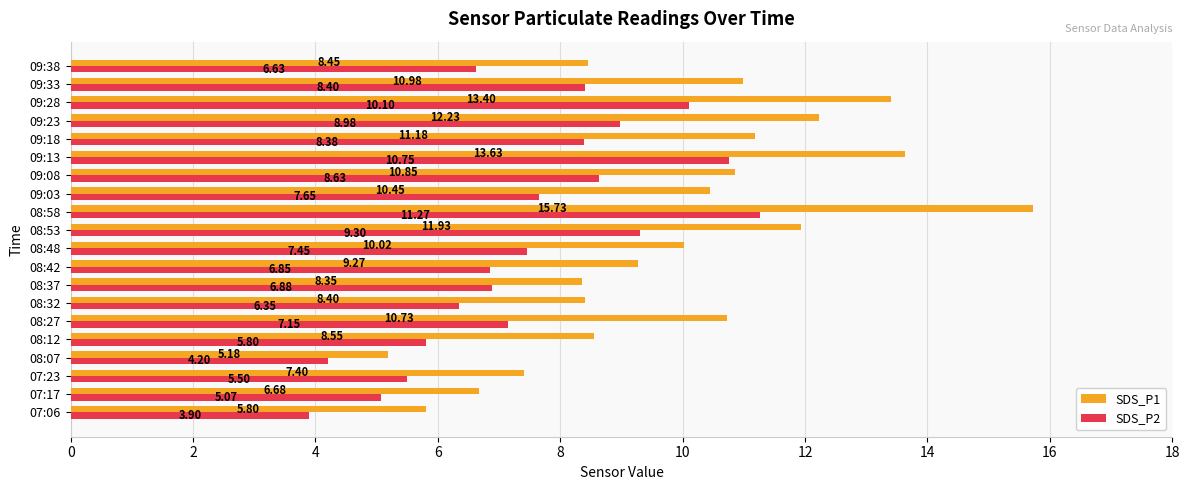

List the series in order of their overall mean, highest first.

SDS_P1, SDS_P2